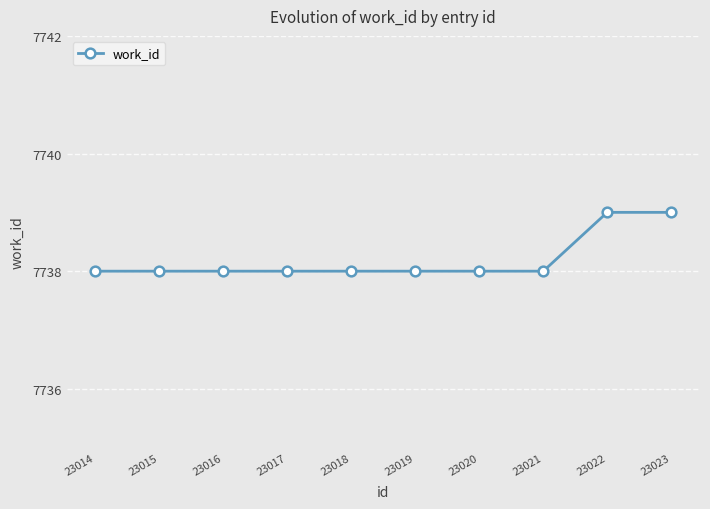

What value does the data have at 23018?

7738